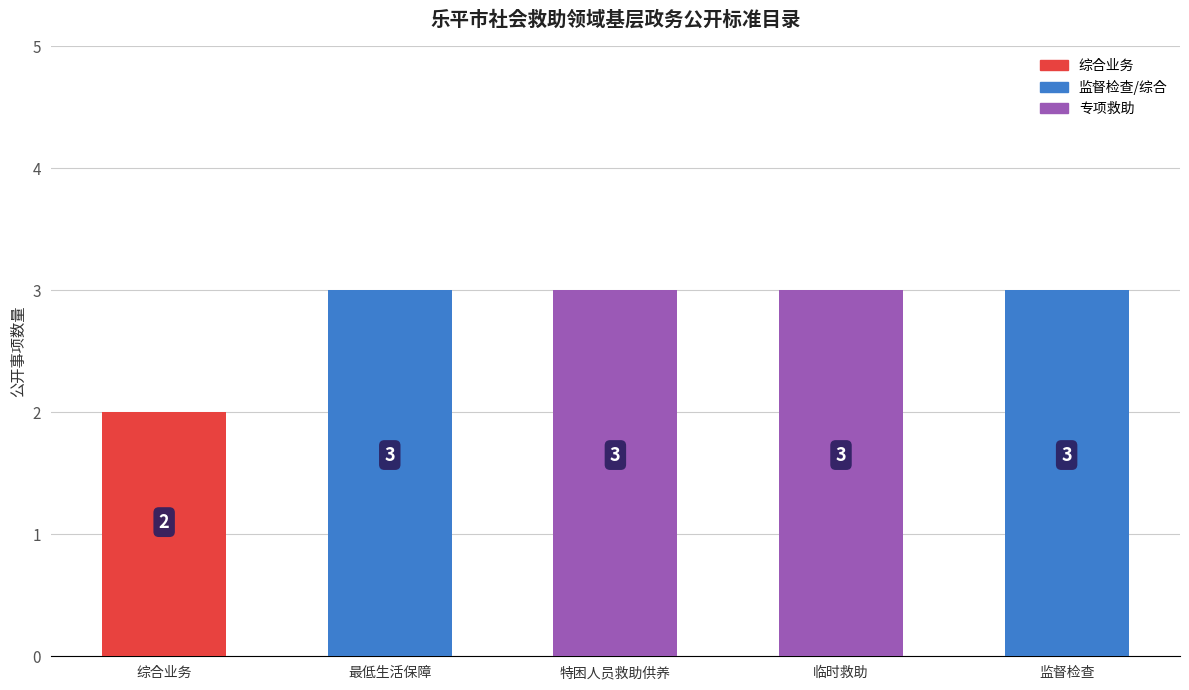

What is the value of the 3rd bar from the left?

3